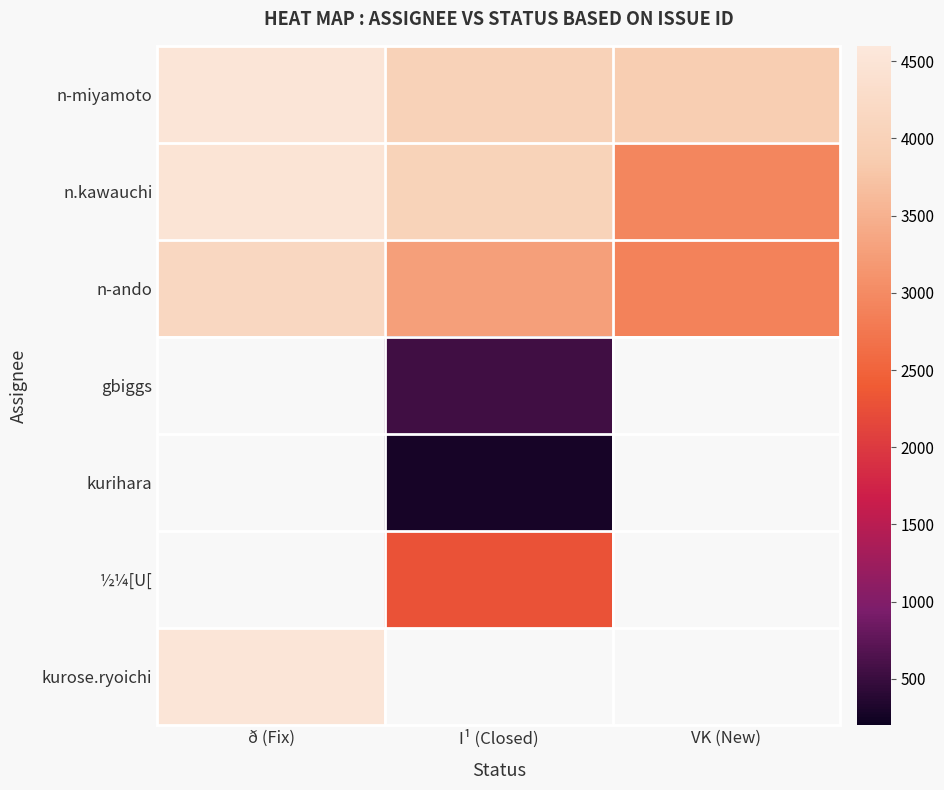

What is the difference between the maximum and minimum values in the n-miyamoto series?

616.0